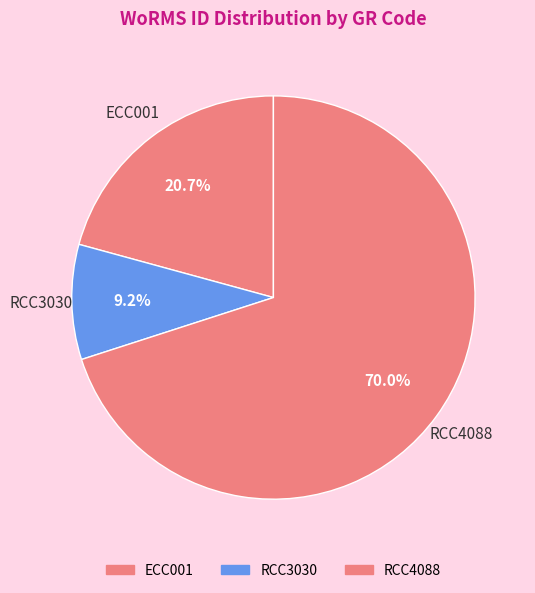

How many slices are in this pie chart?

3